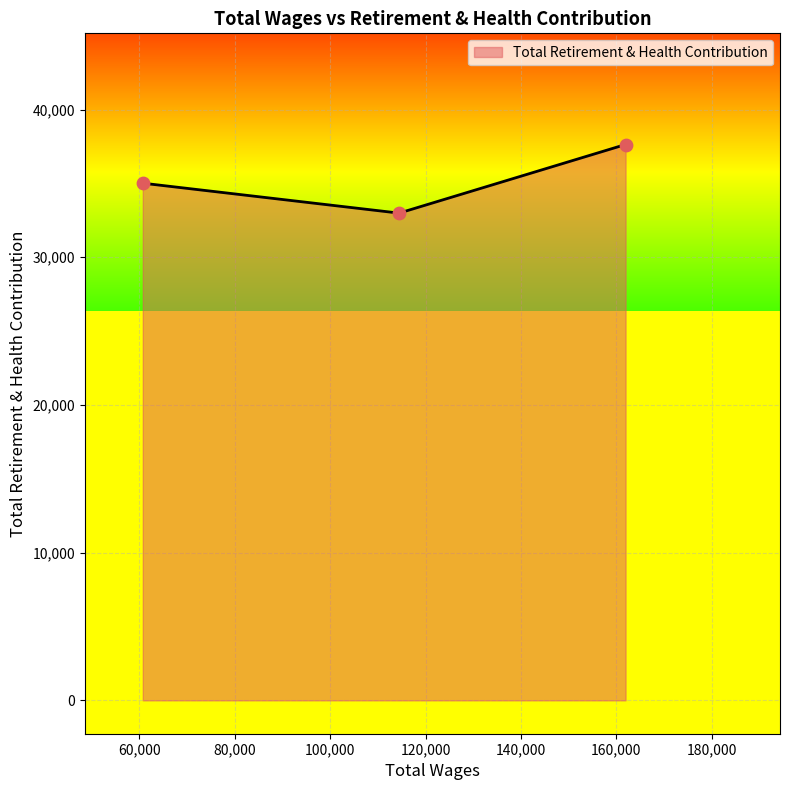

What is the average value?

35213